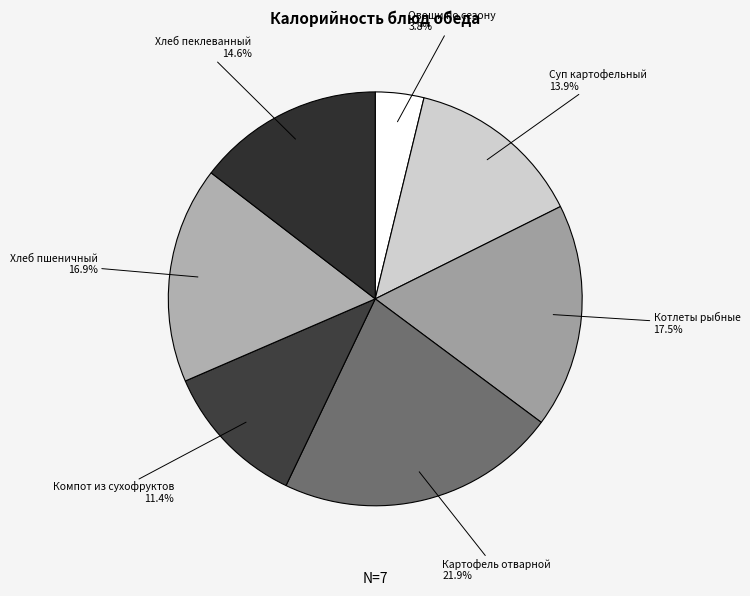

How many slices are in this pie chart?

7